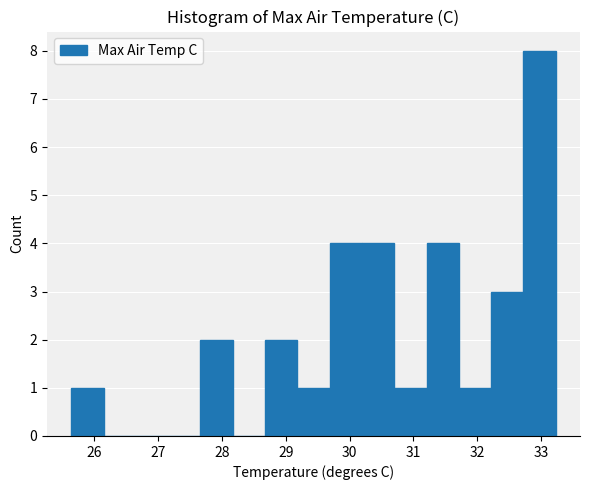

How tall is the bar that spans 32.2 to 32.7 on the x-axis? Neither the bar edges nor the heights are printed on the chart, so give them approximately, as read against the axes.

3